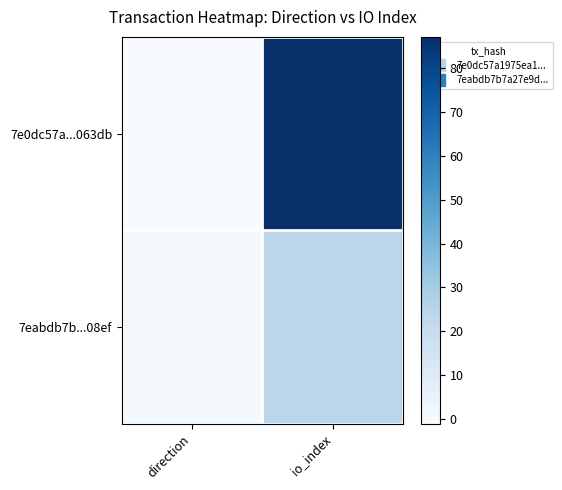

At how many categories does at least one series exceed 79?

1